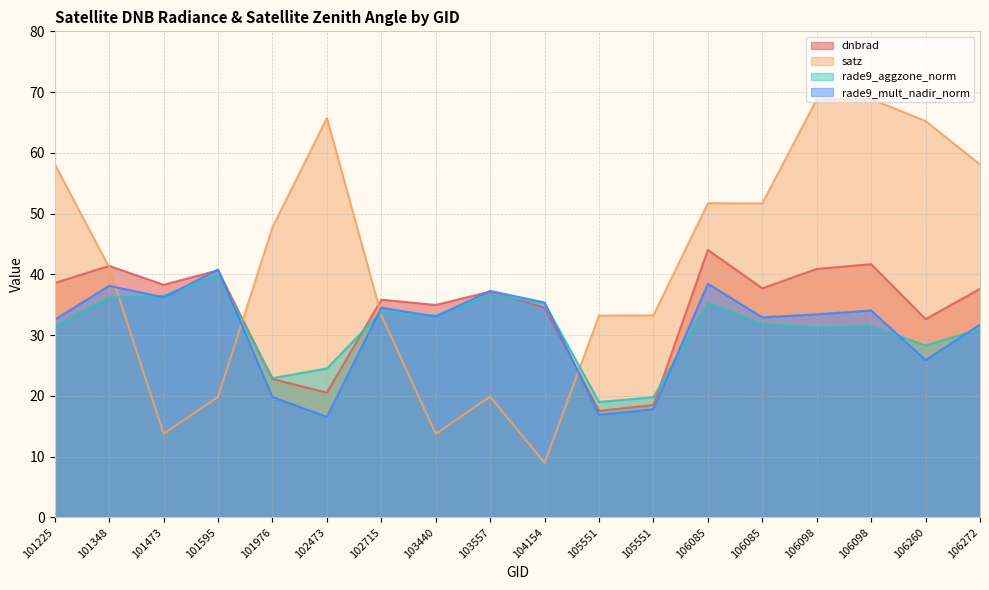

How many lines are shown in the chart?

4